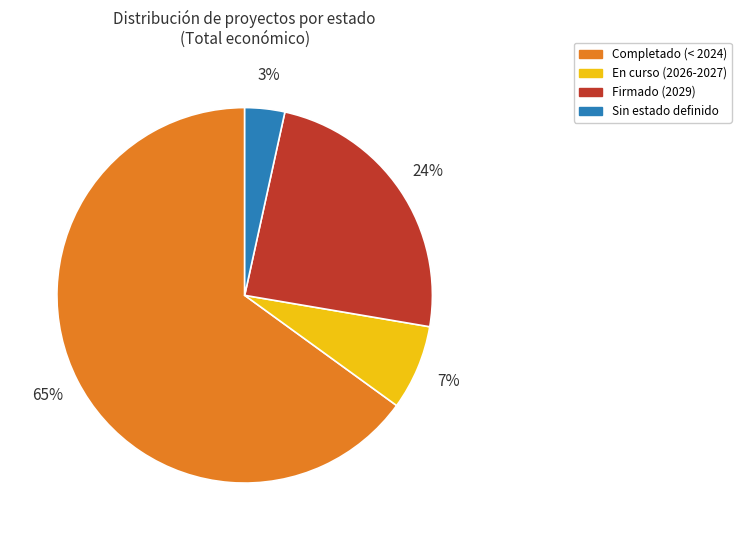

To the nearest percent, what portion does En curso (2026-2027) represent?

7%